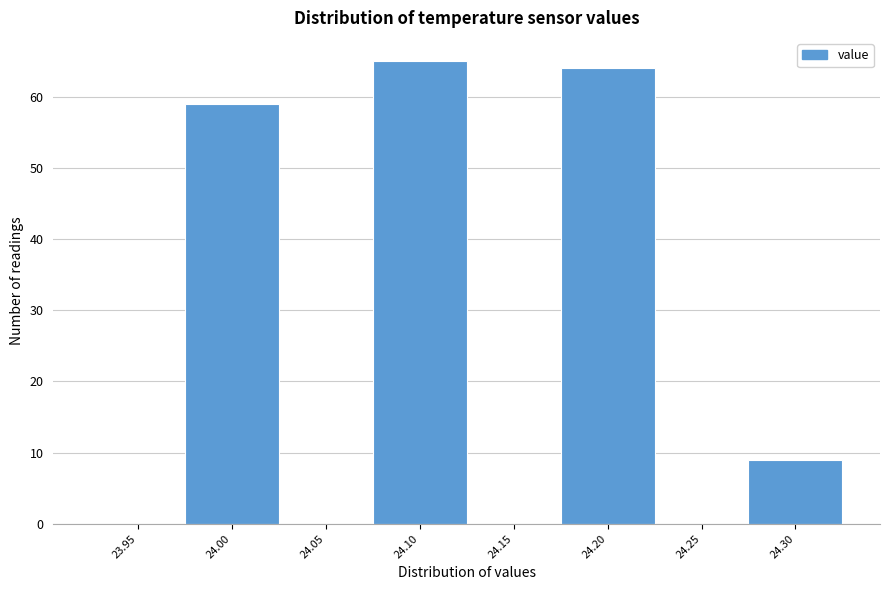

Reading right to left, transcribe all the data shown in this chart.

24.30=9	24.25=0	24.20=64	24.15=0	24.10=65	24.05=0	24.00=59	23.95=0